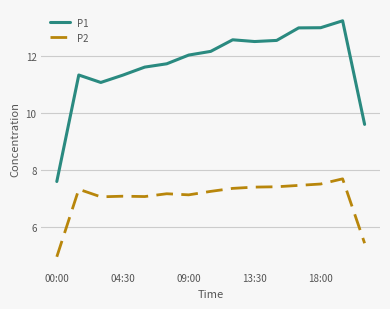

What is the smallest value displayed?

5.0